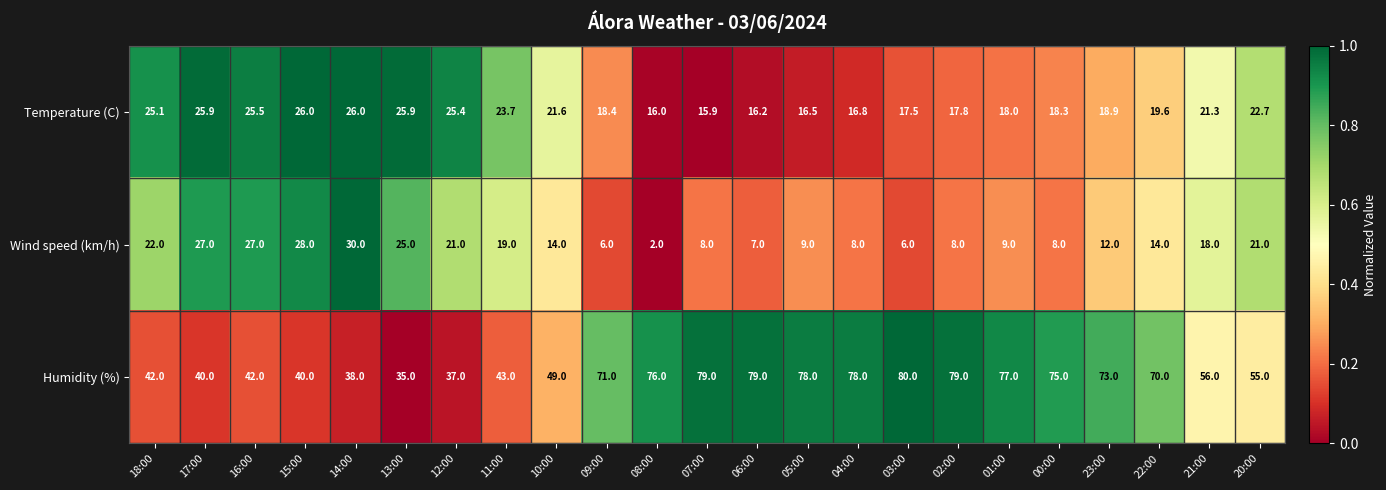

Between 03:00 and 20:00, which series saw the biggest shift?

Humidity (%)